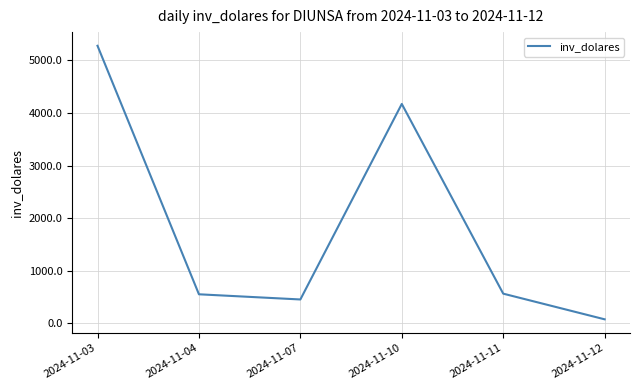

Between 2024-11-04 and 2024-11-10, which is larger?

2024-11-10